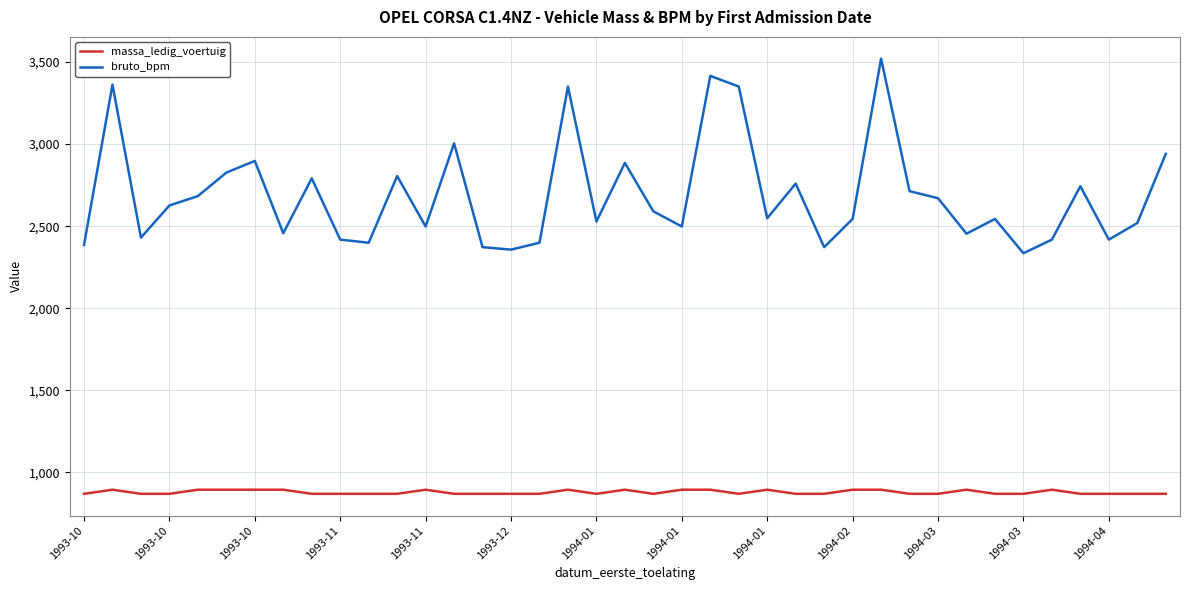

True or false: bruto_bpm and massa_ledig_voertuig intersect in this chart.

False